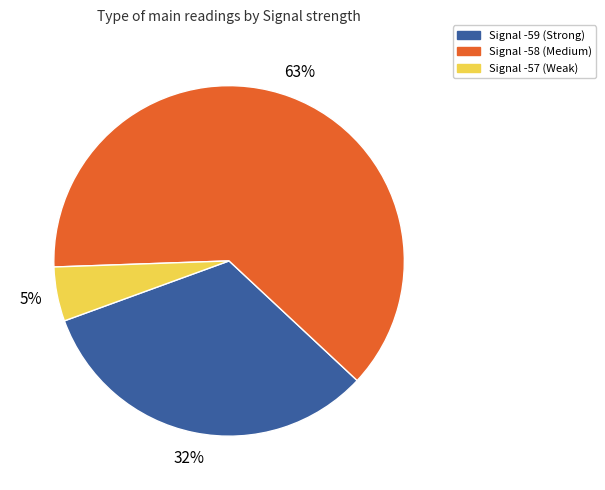

Is there any slice that represents more than half of the pie?

Yes